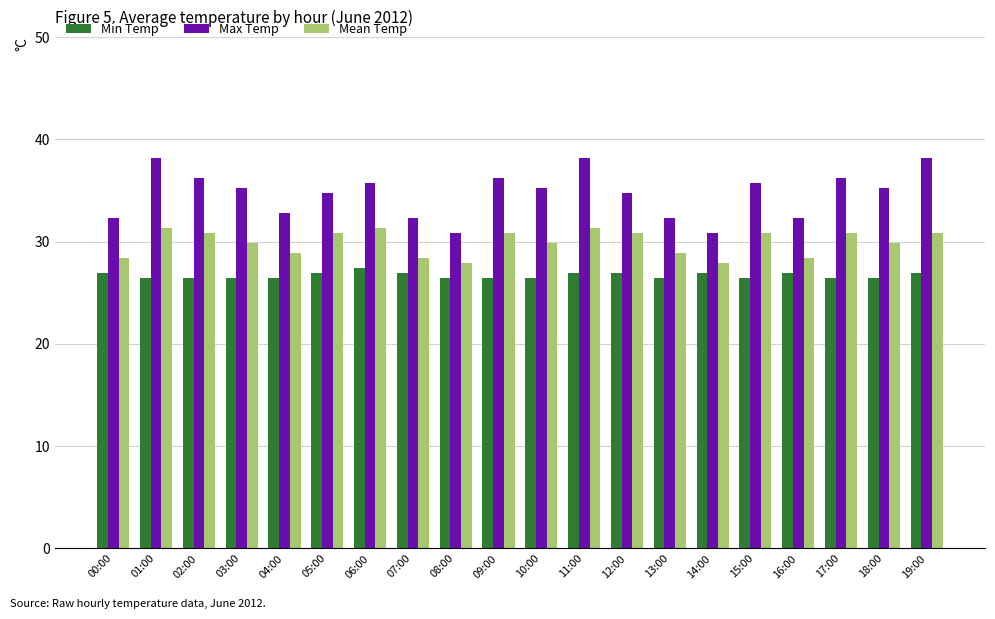

What is the label of the 10th bar from the left?

09:00